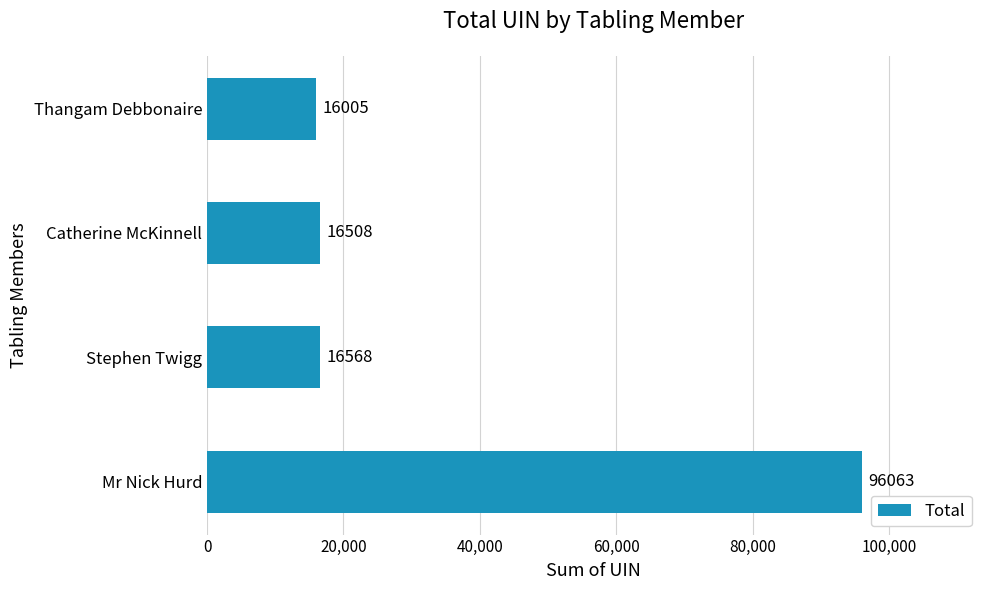

Reading bottom to top, extract all data points from this chart.

96063	16568	16508	16005